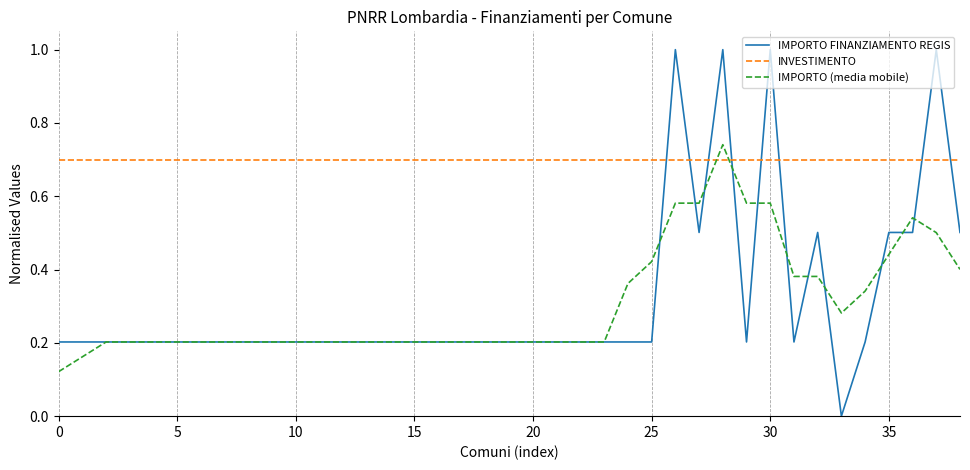

Which series has the largest range (max minus min)?

IMPORTO FINANZIAMENTO REGIS